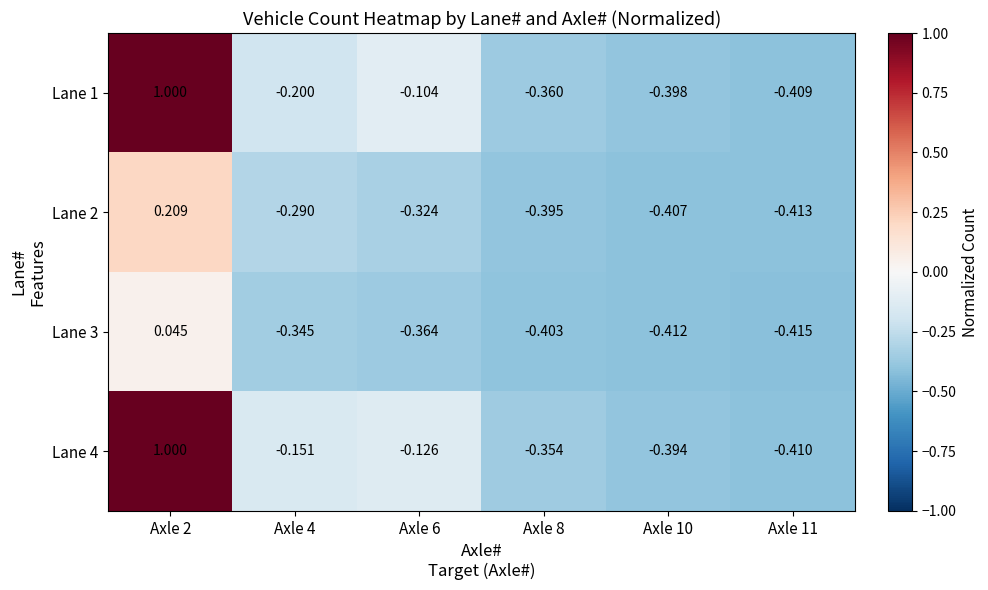

Is the value of Lane 2 at Axle 10 greater than the value of Lane 3 at Axle 10?

Yes